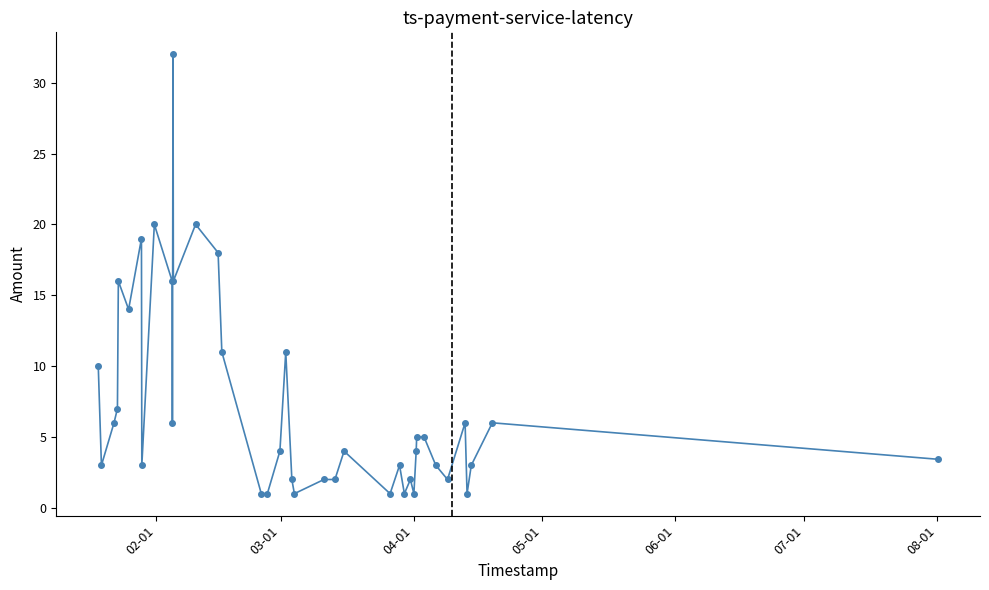

What is the maximum value shown in the chart?

32.0